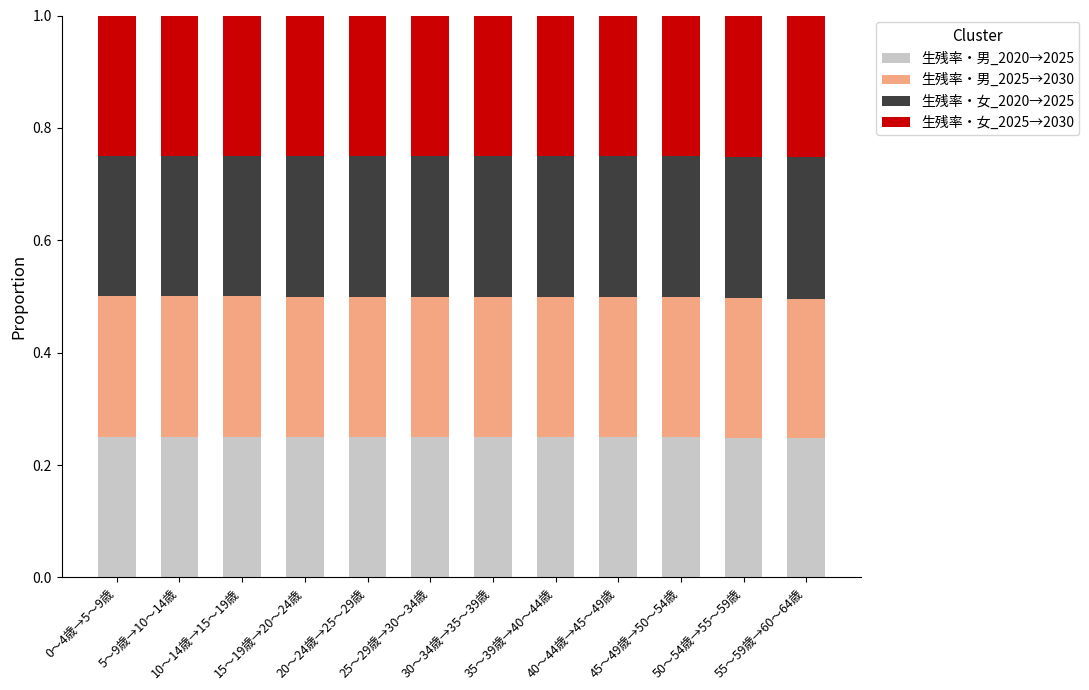

What is the label of the 1st bar from the left?

0～4歳→5～9歳